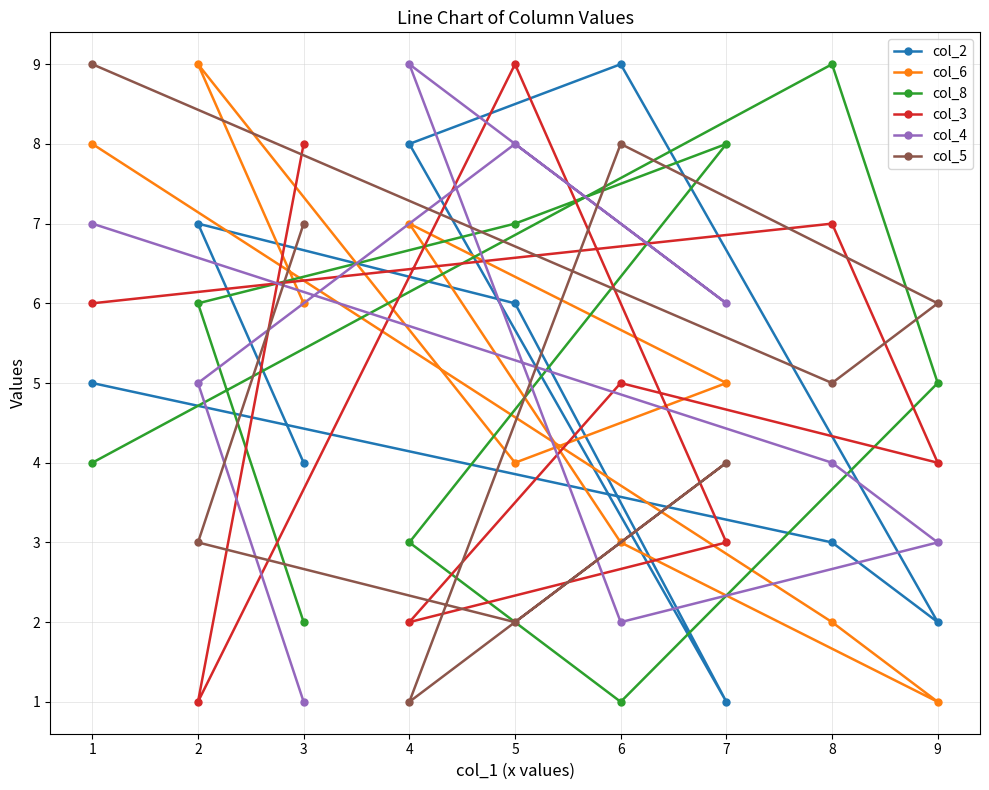

At which label does col_2 reach its minimum?

7